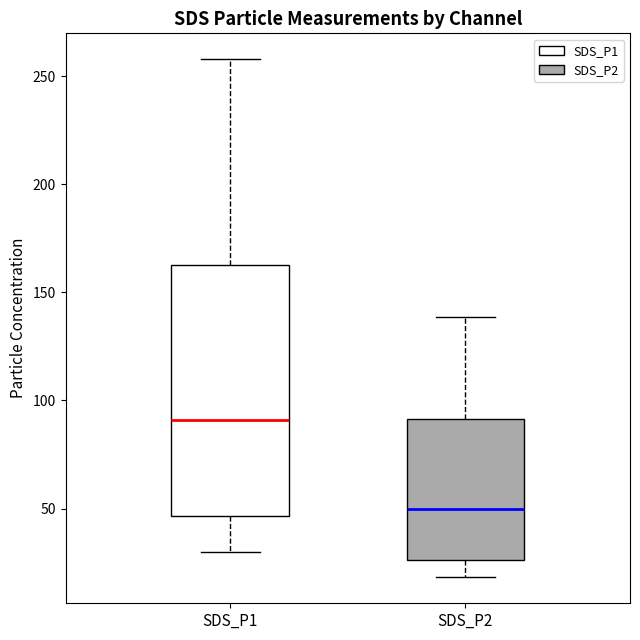

Reading left to right, read every box against the y-axis: the position of its median line, the range the box covers, and the ends of its whiskers. The values are not printed on the chart, so give them approximately, as read against the axis.

SDS_P1: median 90, box 45 to 165, whiskers 30 to 260
SDS_P2: median 50, box 25 to 90, whiskers 20 to 140